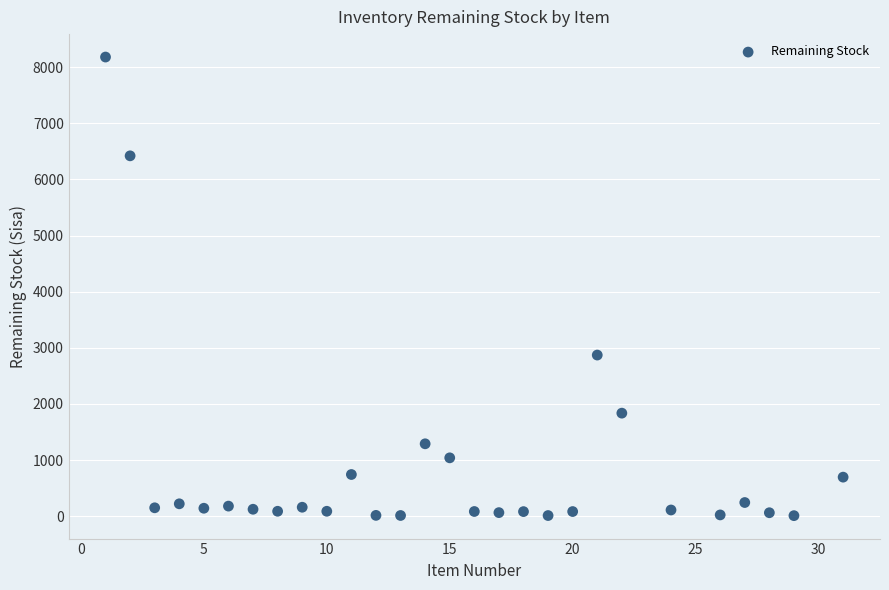

What Y value in the scatter plot is closest to 4095?

2871